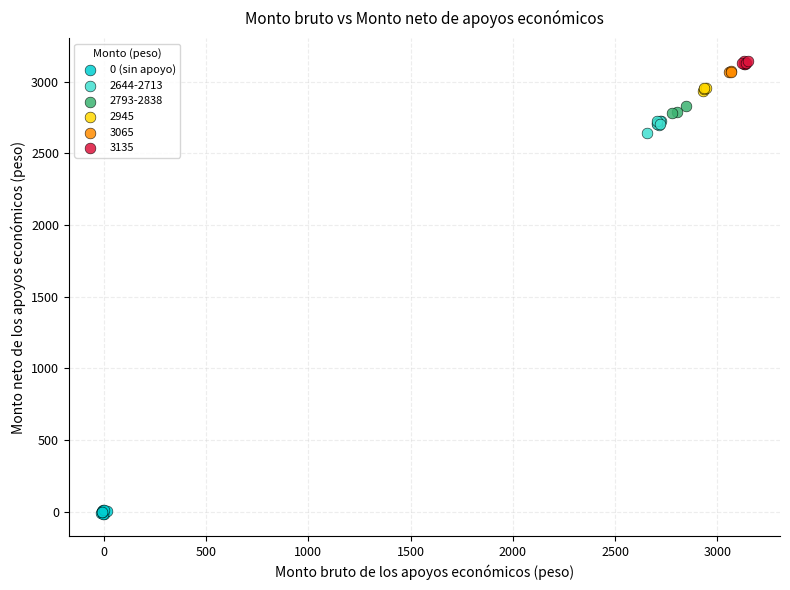

Which series reaches the minimum Y coordinate?

0 (sin apoyo)